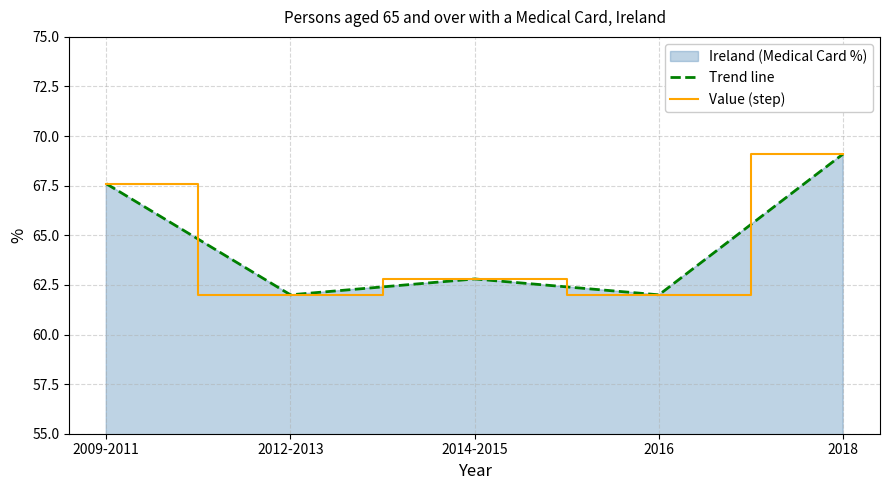

What is the sum of the Value (step) values at 2009-2011 and 2012-2013?

129.6